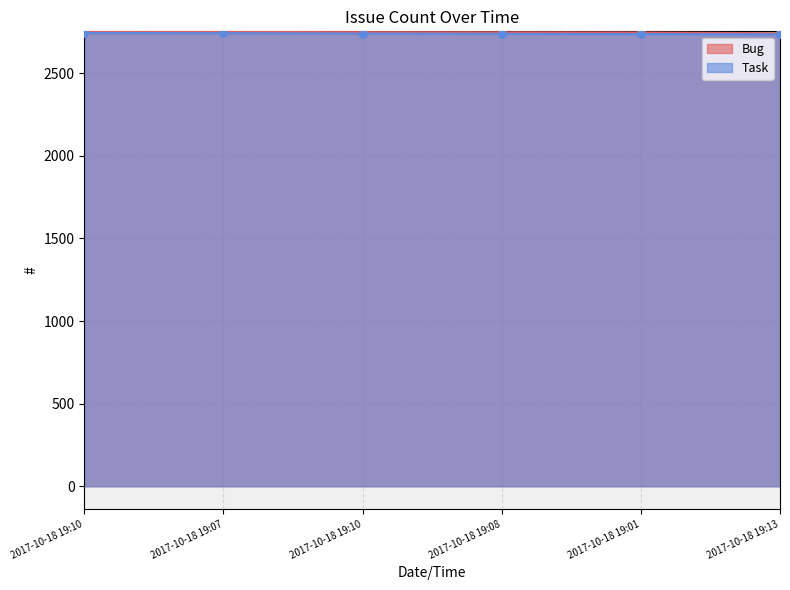

What is the ratio of the value at 2017-10-18 19:10 to the value at 2017-10-18 19:13?

1.0